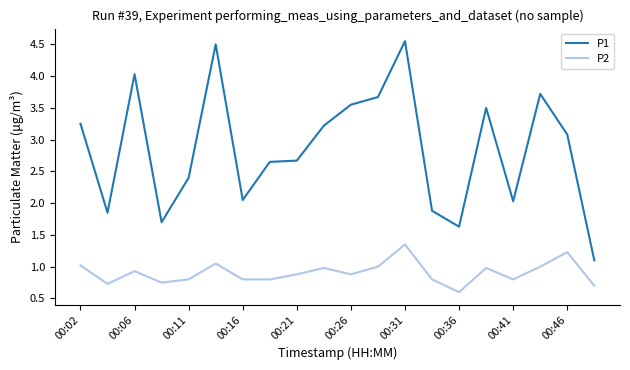

Rank the series by their average value, from highest to lowest.

P1, P2